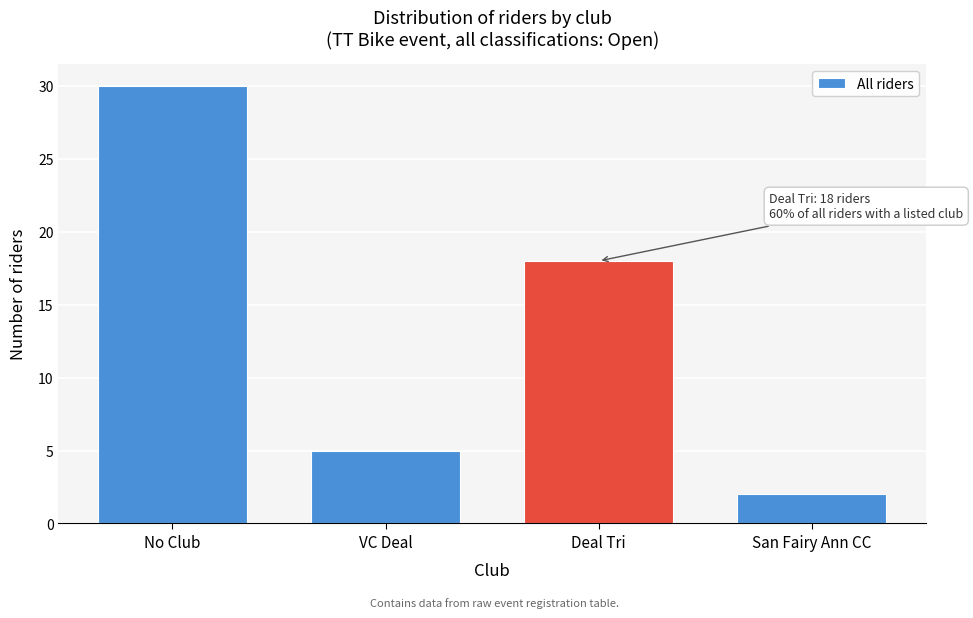

Reading left to right, transcribe all the data shown in this chart.

30	5	18	2